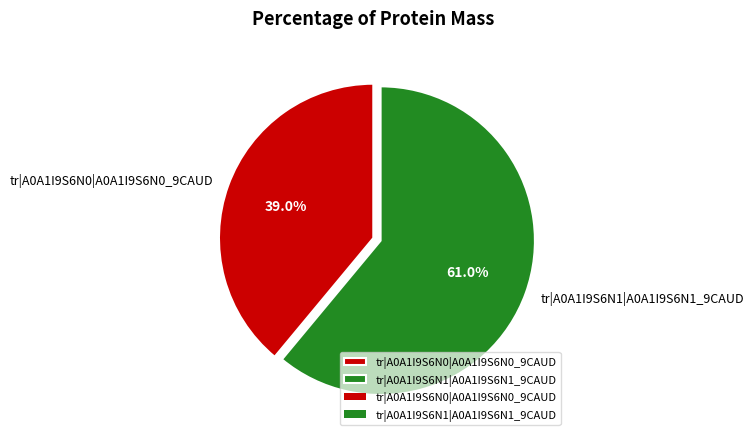

What is the majority slice?

tr|A0A1I9S6N1|A0A1I9S6N1_9CAUD